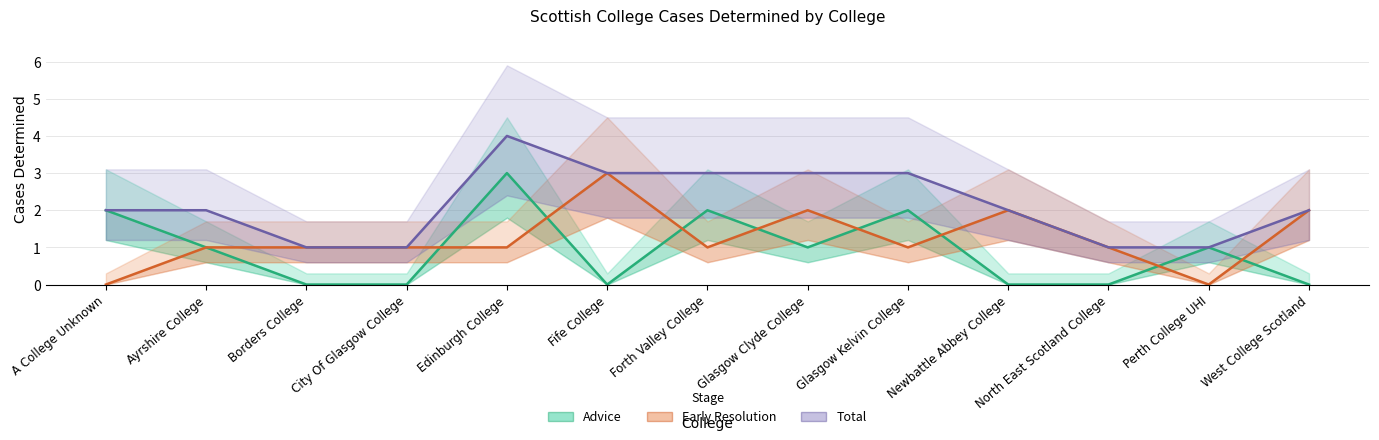

In Total, how many points are higher than both neighbors (excluding endpoints)?

1